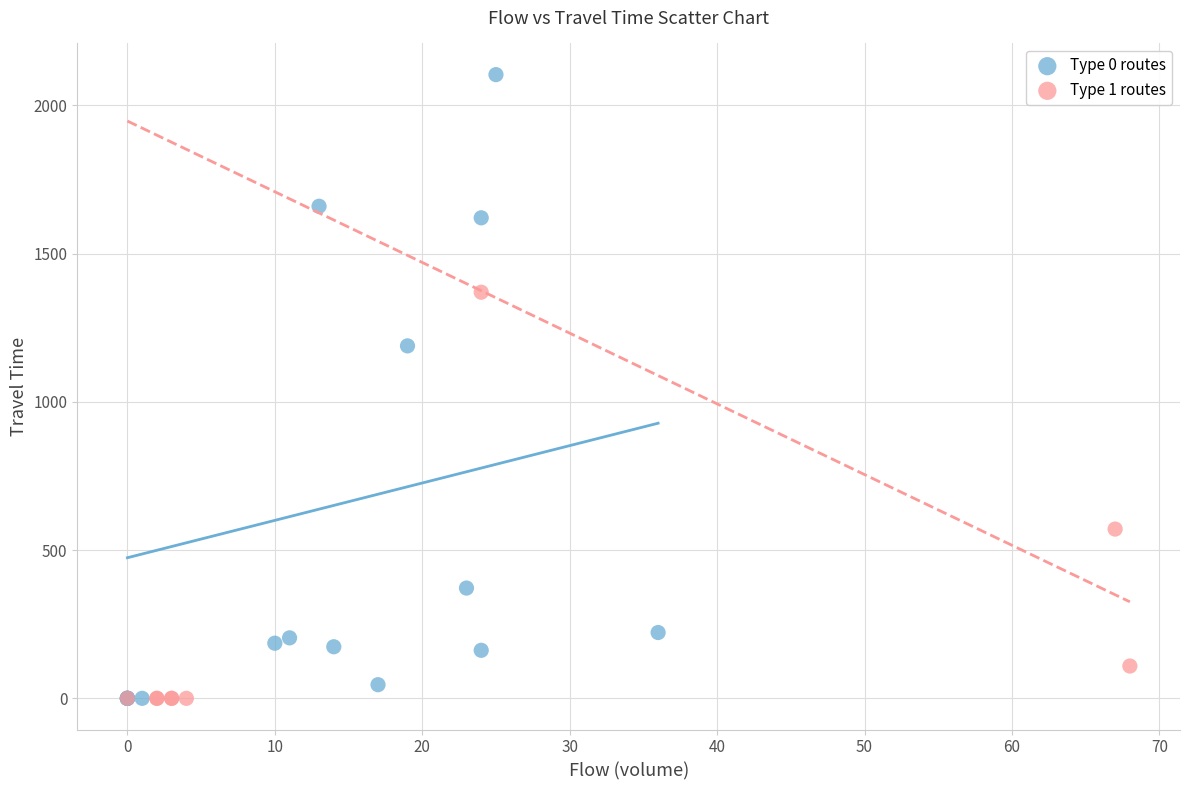

Which series reaches the maximum Y coordinate?

Type 0 routes